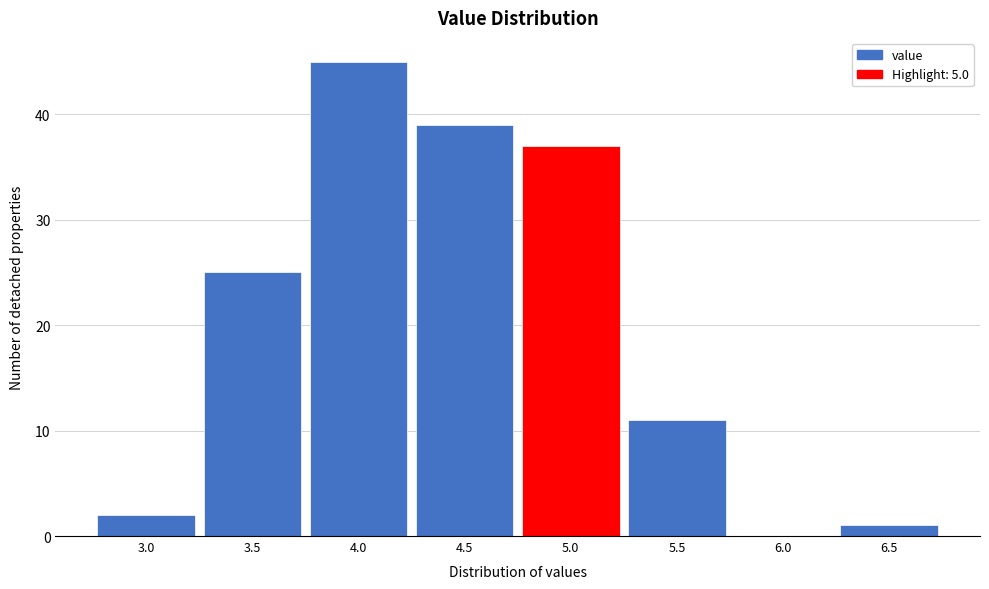

Reading left to right, what are all the values shown in this chart?

3.0=2	3.5=25	4.0=45	4.5=39	5.0=37	5.5=11	6.0=0	6.5=1